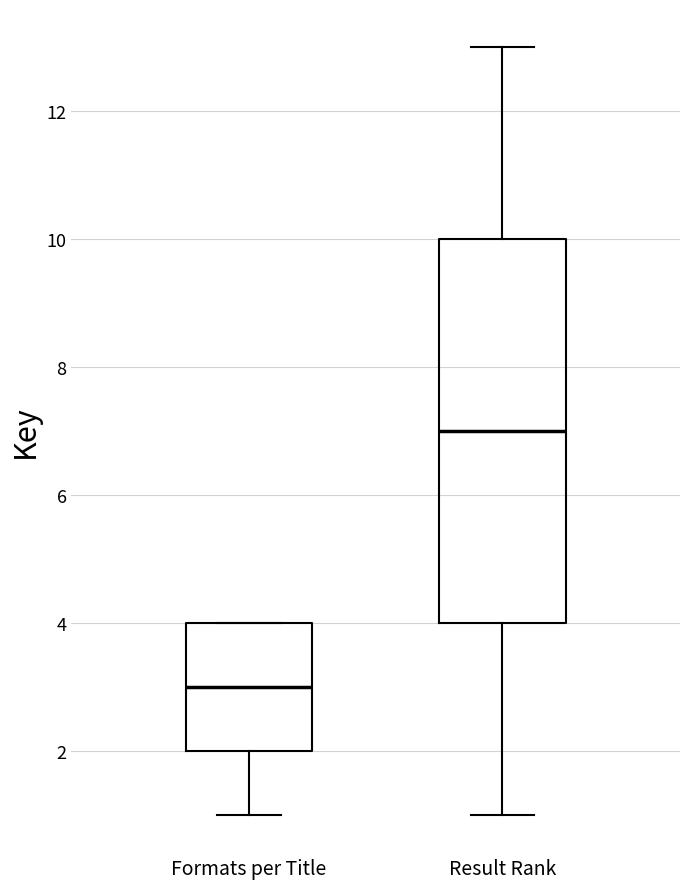

Where does the median line of the box for Formats per Title sit on the y-axis? The values are not printed on the chart, so give them approximately, as read against the axis.

3